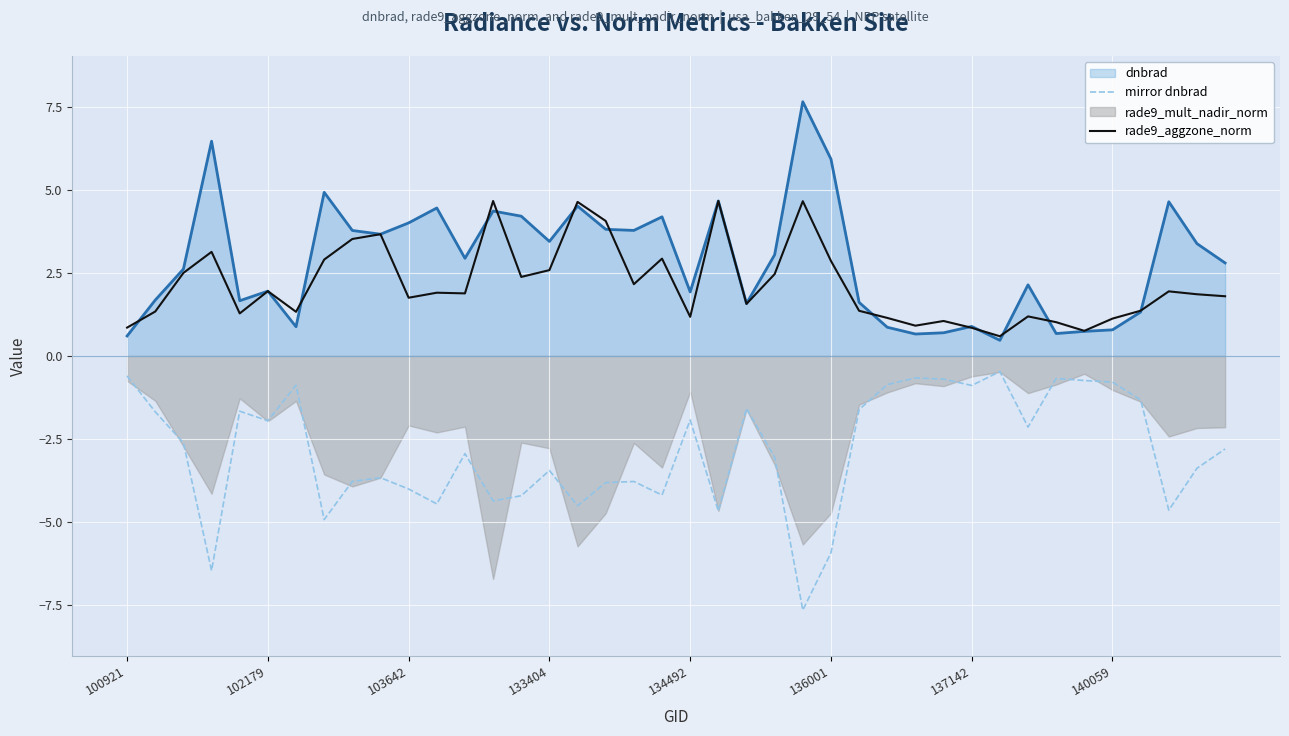

In mirror dnbrad, how many points are lower than both neighbors (excluding endpoints)?

12